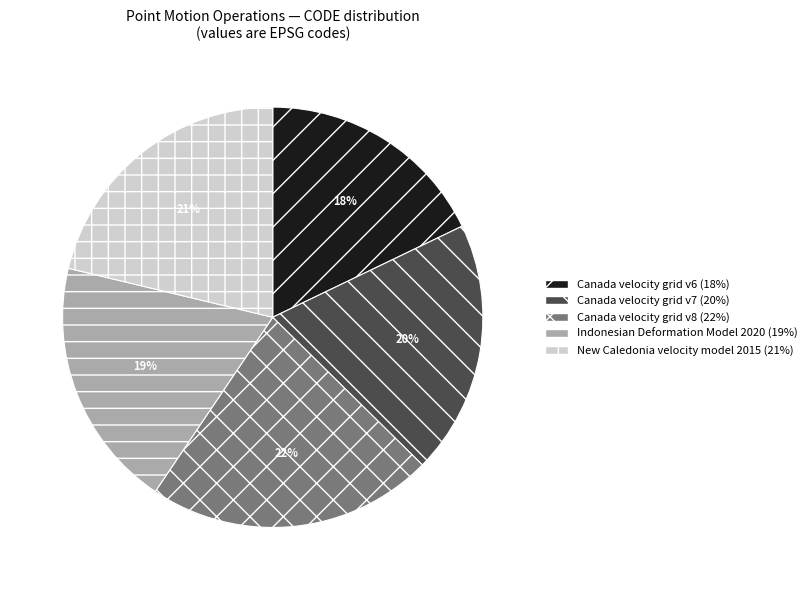

What is the largest slice in the pie chart?

Canada velocity grid v8